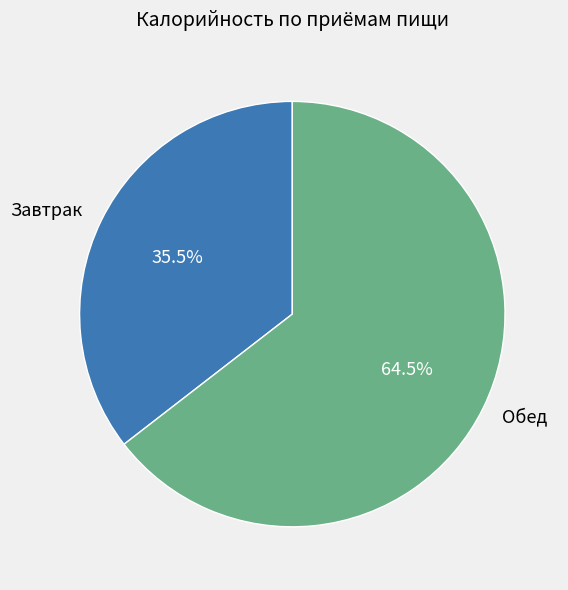

Which slice is the largest?

Обед